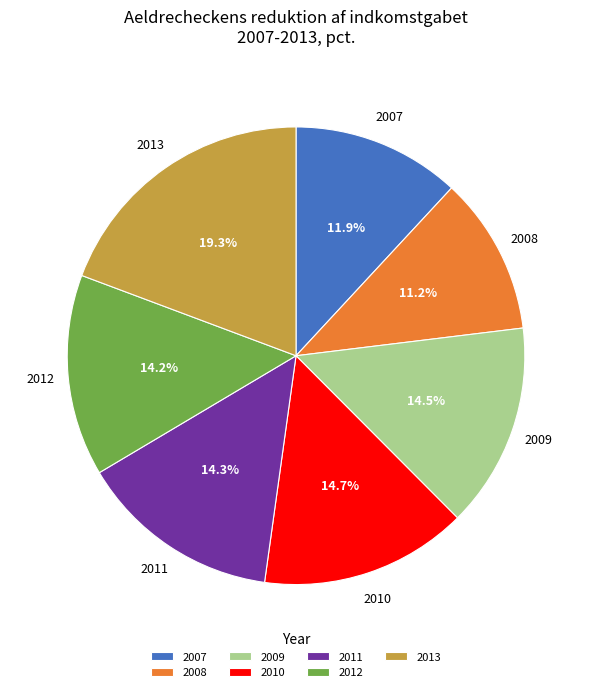

Is it true that 2010 is 15% of the pie?

True